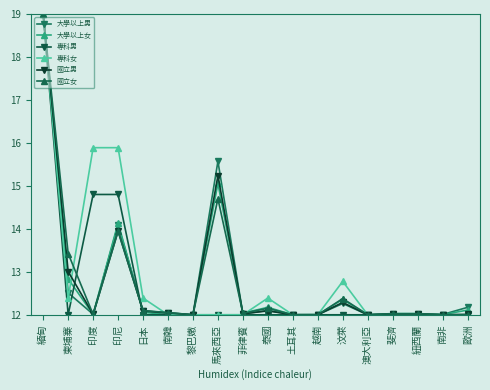

True or false: 國立女 and 專科女 intersect in this chart.

True